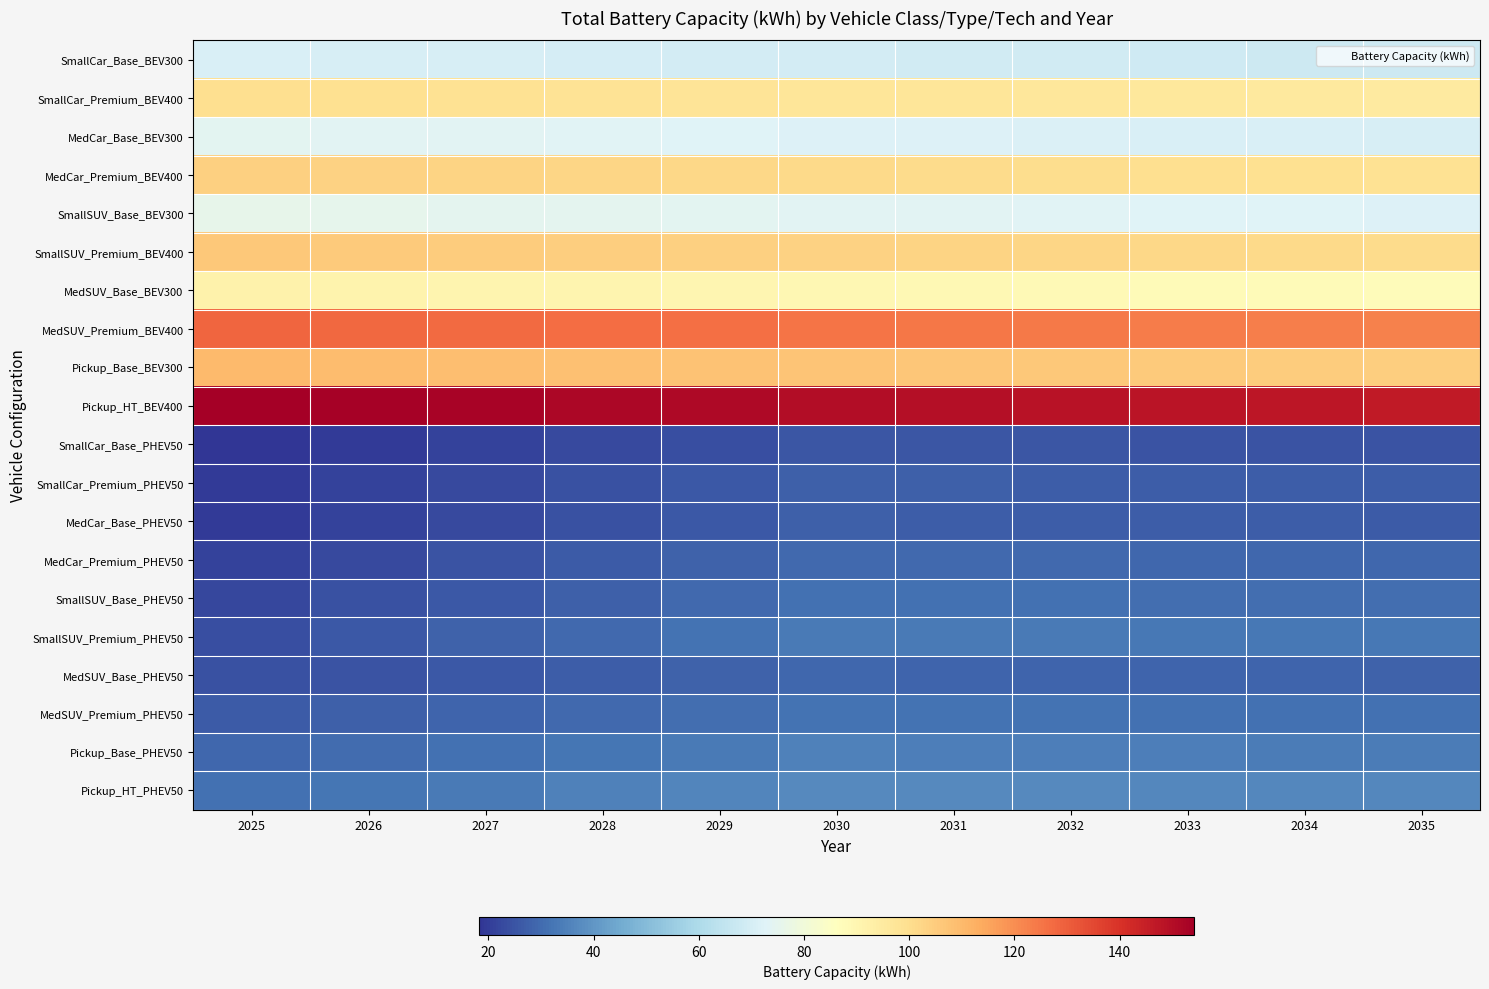

What is the difference between the highest and lowest values at 2029?

127.2